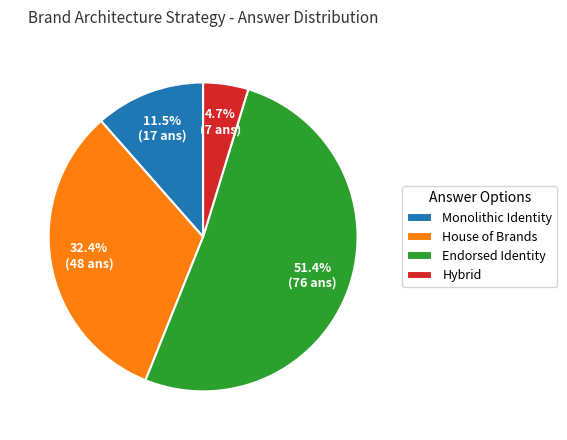

To the nearest percent, what percentage of the pie is Hybrid?

5%